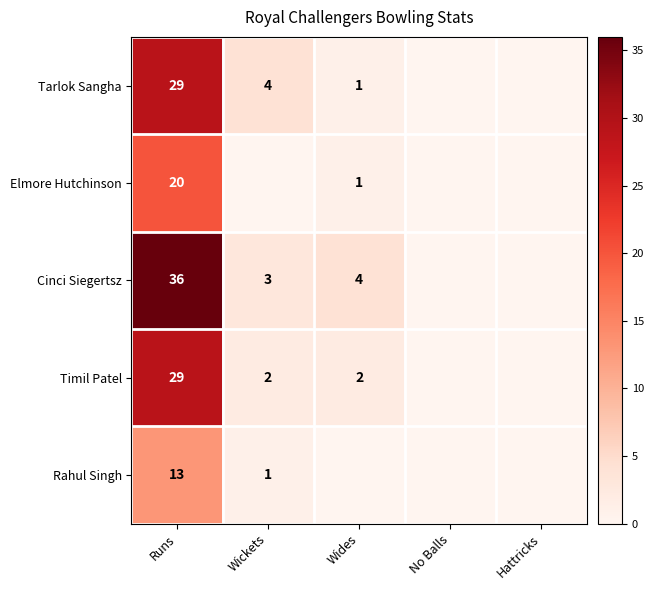

What is the sum of the Tarlok Sangha values at Runs and Wides?

30